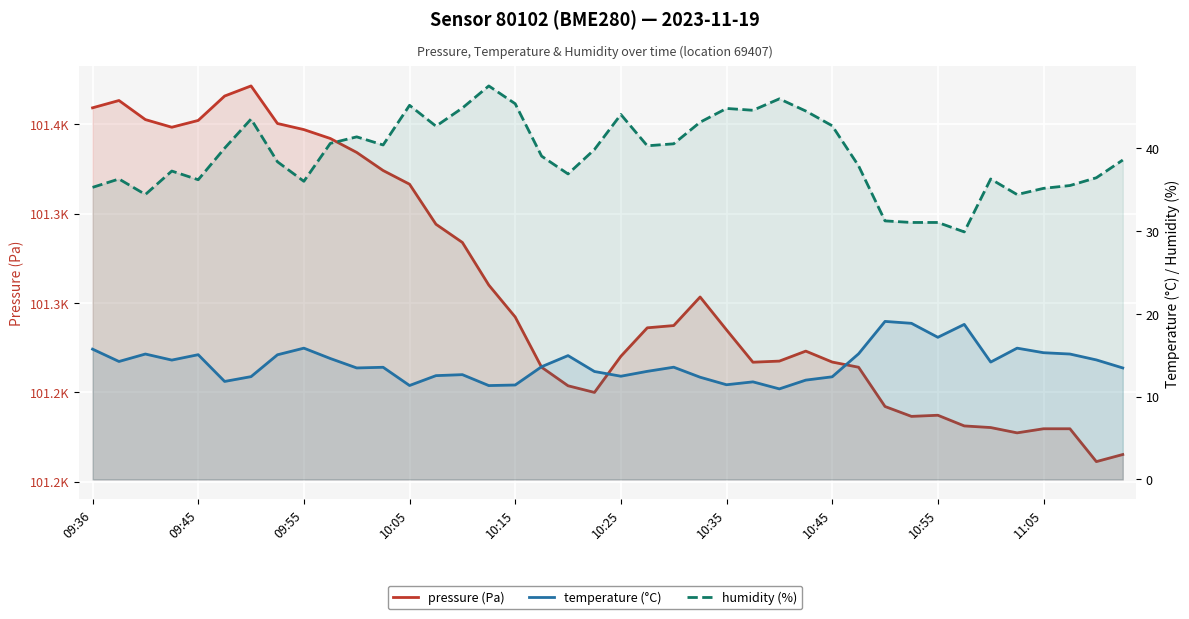

In pressure (Pa), how many points are higher than both neighbors (excluding endpoints)?

5